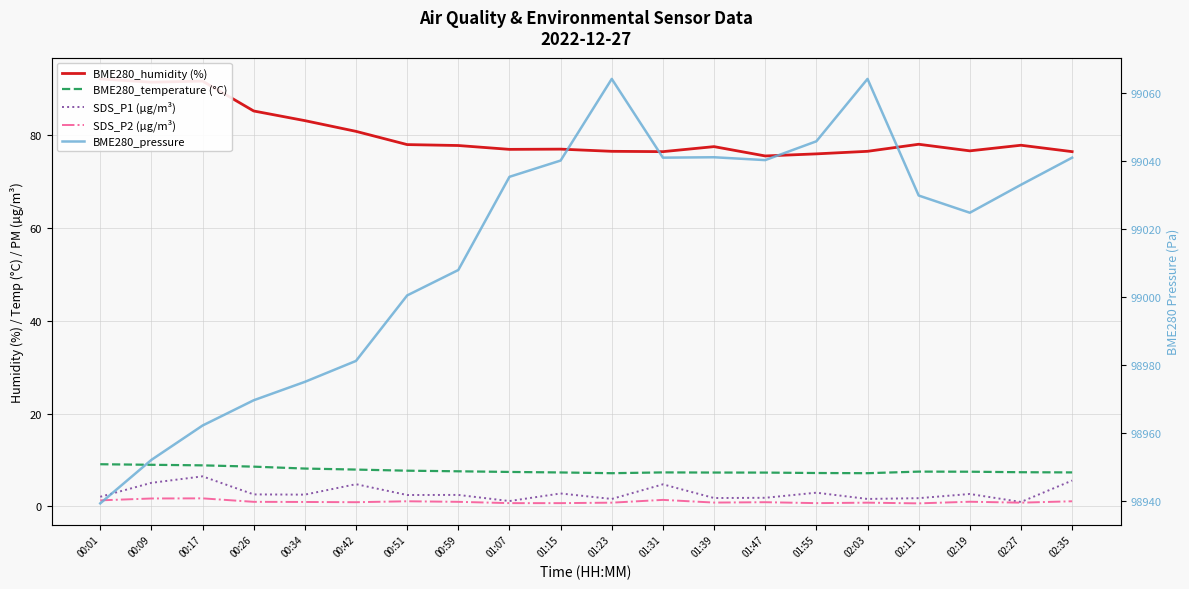

Between 00:34 and 02:11, which is larger?

00:34